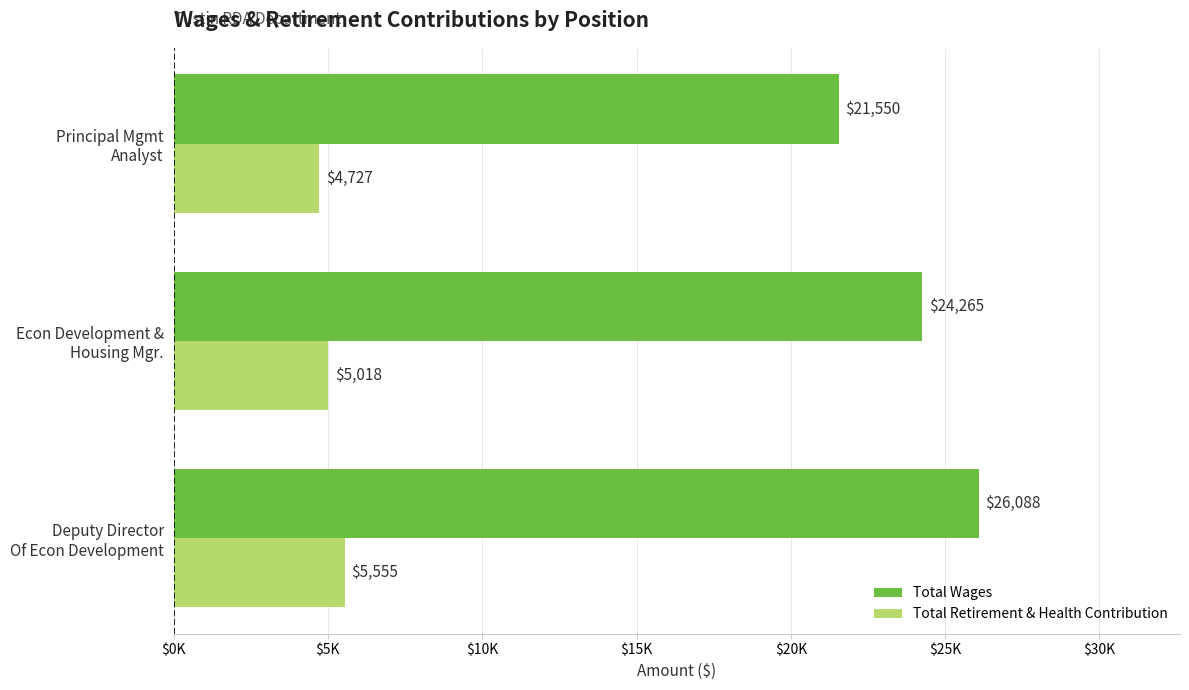

What are all the series names shown in the legend?

Total Wages, Total Retirement & Health Contribution